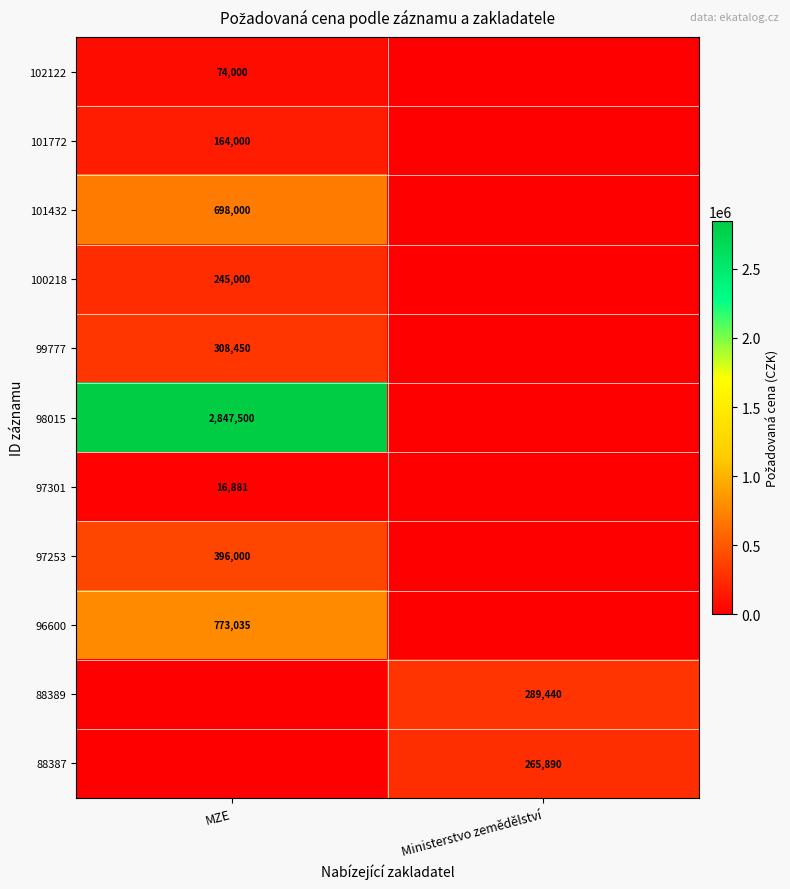

Which has a higher value, MZE or Ministerstvo zemědělství?

MZE